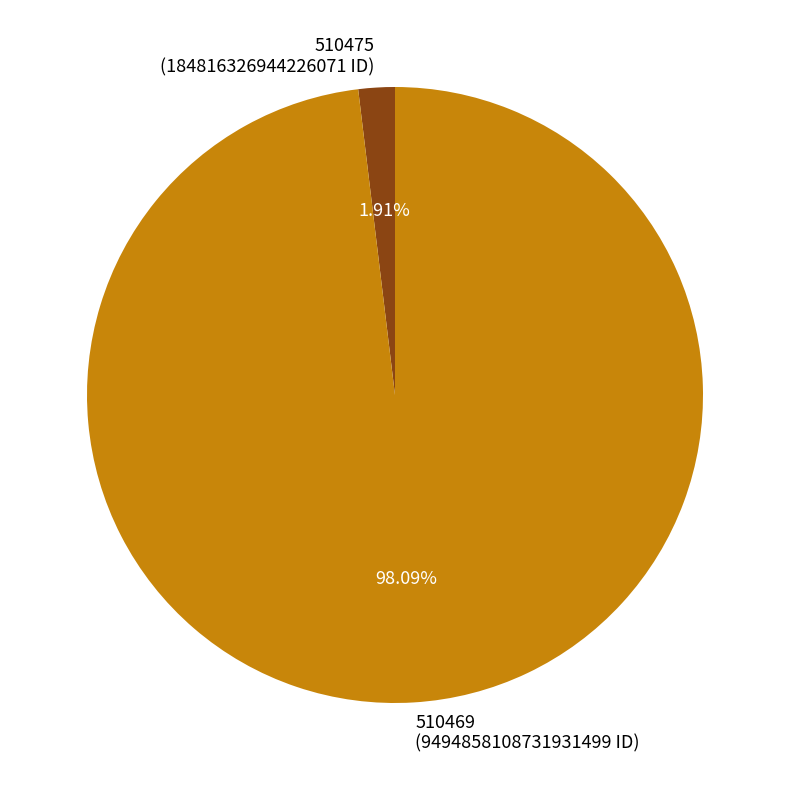

What is the ratio of the value at 510469 (9494858108731931499 ID) to the value at 510475 (184816326944226071 ID)?

51.4